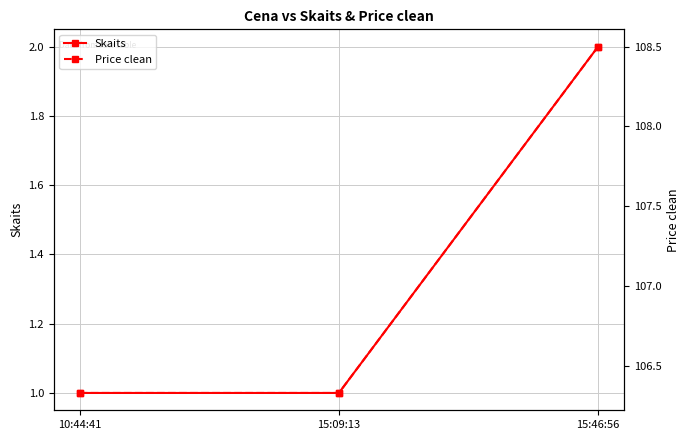

What is the difference between the Skaits values at 15:09:13 and 15:46:56?

1